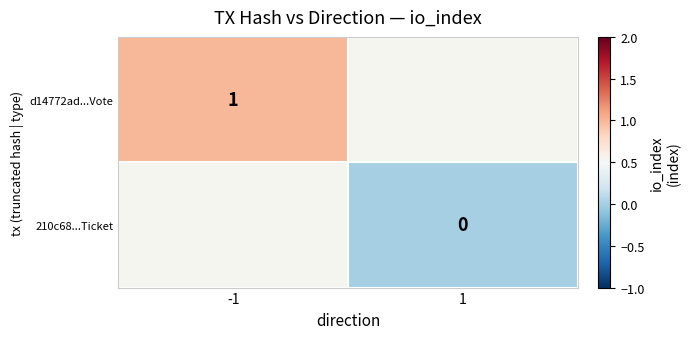

Is the value of 210c68...Ticket at -1 greater than the value of d14772ad...Vote at -1?

No